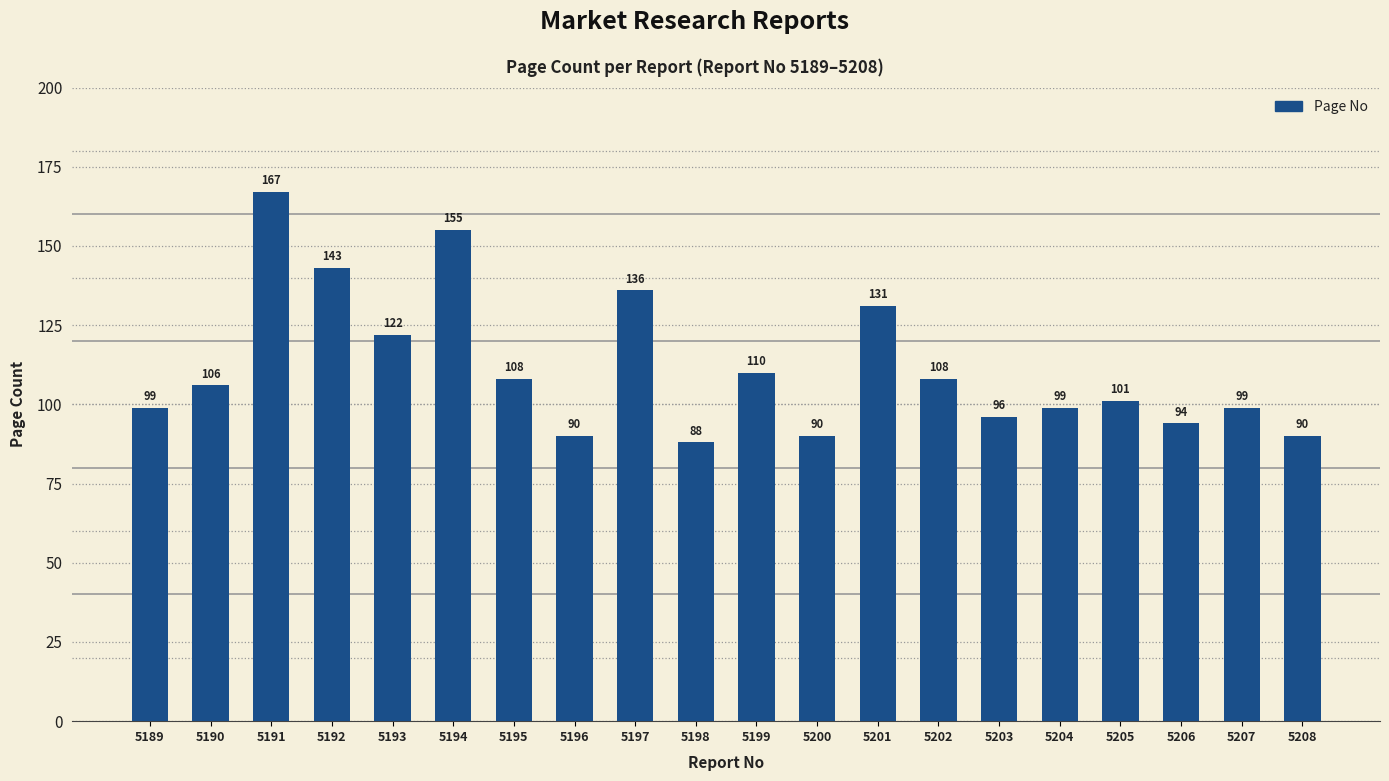

Reading left to right, transcribe all the data shown in this chart.

99	106	167	143	122	155	108	90	136	88	110	90	131	108	96	99	101	94	99	90